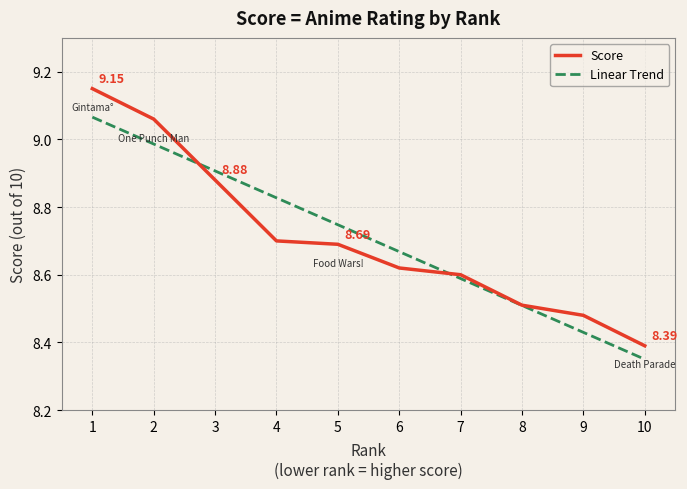

Which series has the widest spread of values?

Score